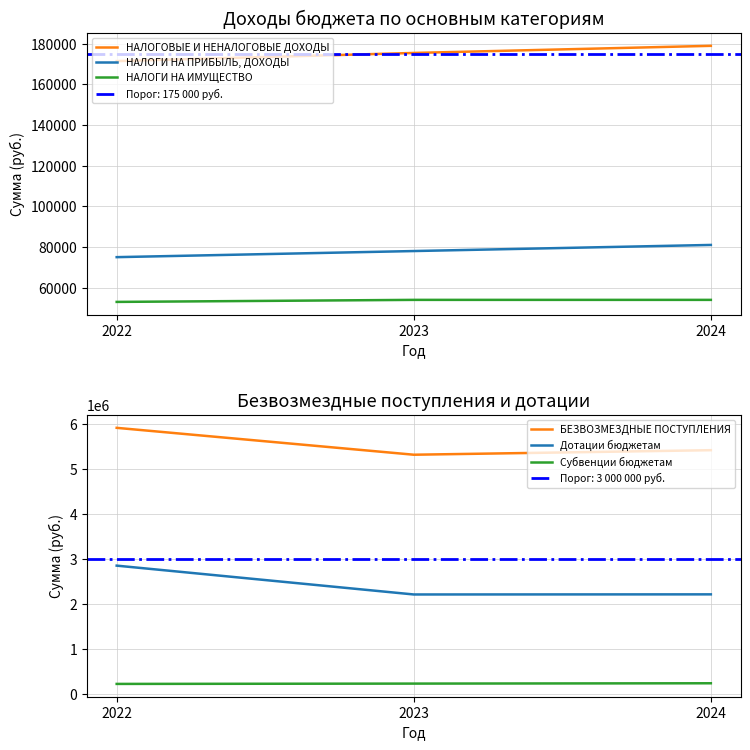

List the labels in order of Субвенции бюджетам value, largest first.

2024, 2023, 2022